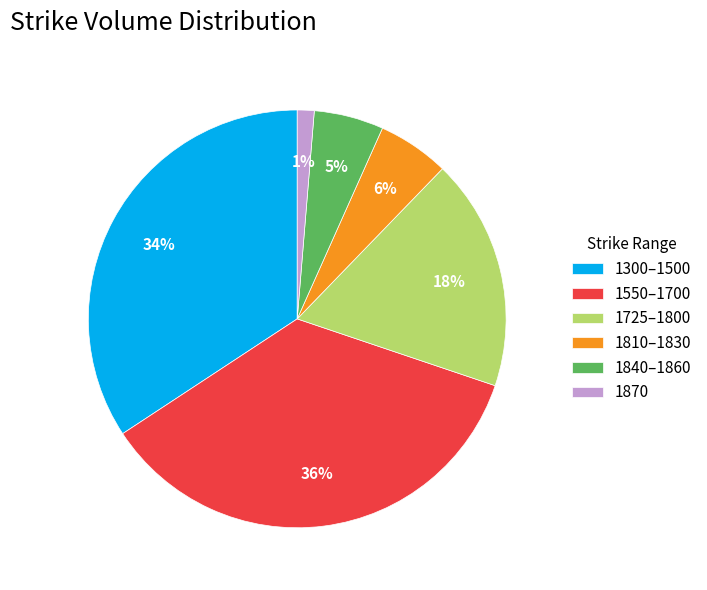

Between 1810–1830 and 1300–1500, which is larger?

1300–1500